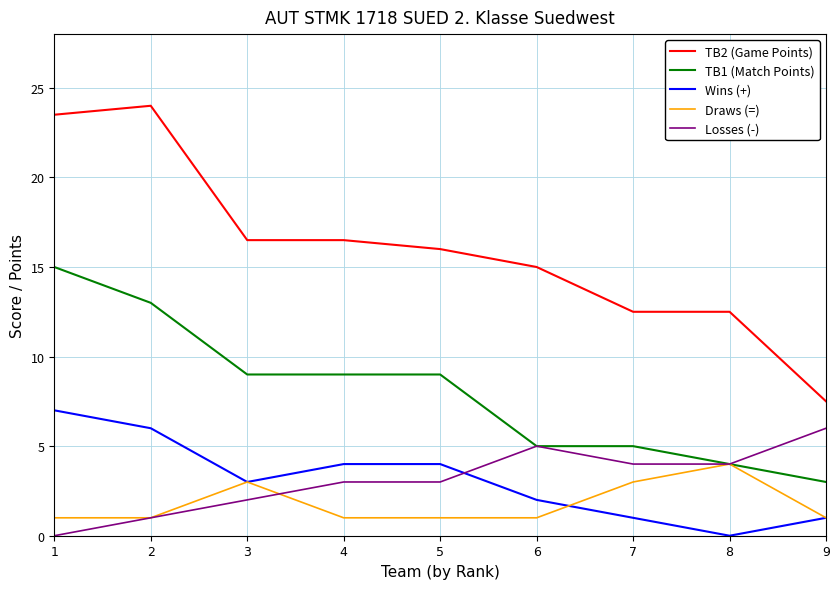

Reading left to right, extract all data points from this chart.

TB2 (Game Points): 23.5	24.0	16.5	16.5	16.0	15.0	12.5	12.5	7.5
TB1 (Match Points): 15.0	13.0	9.0	9.0	9.0	5.0	5.0	4.0	3.0
Wins (+): 7.0	6.0	3.0	4.0	4.0	2.0	1.0	0.0	1.0
Draws (=): 1.0	1.0	3.0	1.0	1.0	1.0	3.0	4.0	1.0
Losses (-): 0.0	1.0	2.0	3.0	3.0	5.0	4.0	4.0	6.0